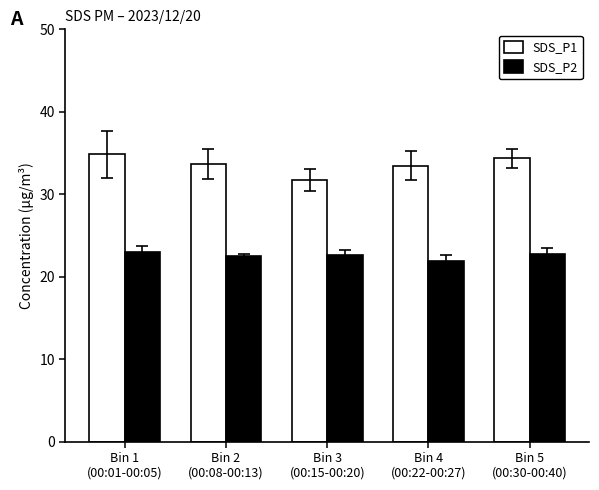

How many data points in SDS_P1 are less than 33?

1